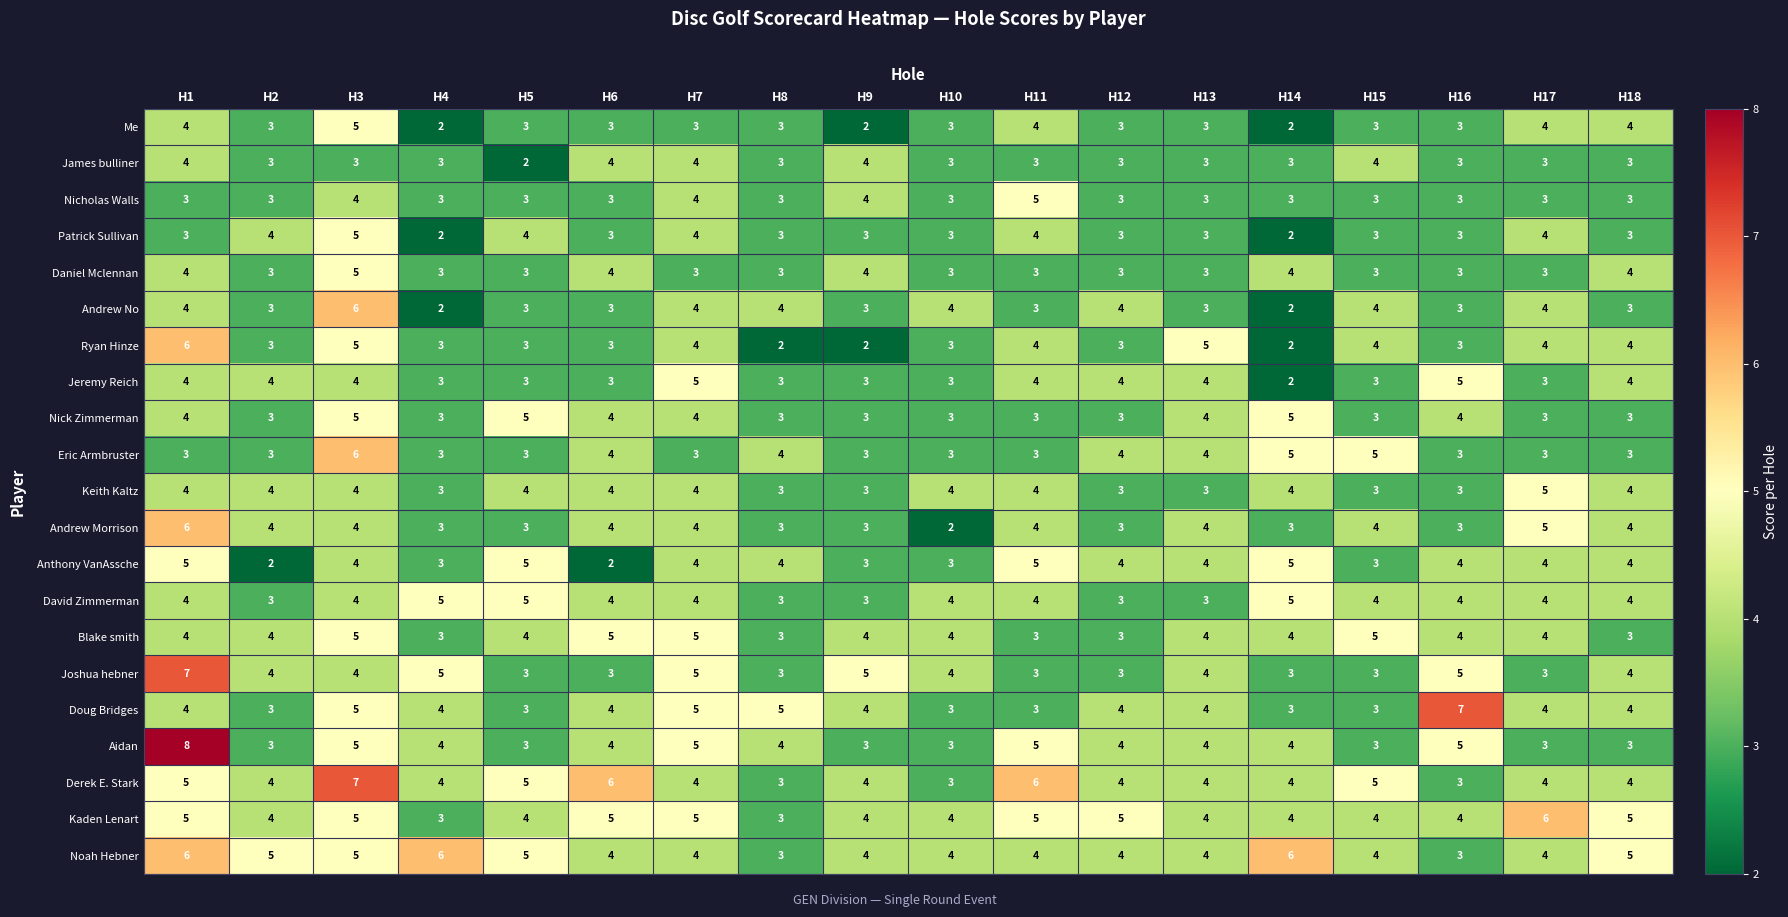

What is the sum of the Joshua hebner values at H5 and H4?

8